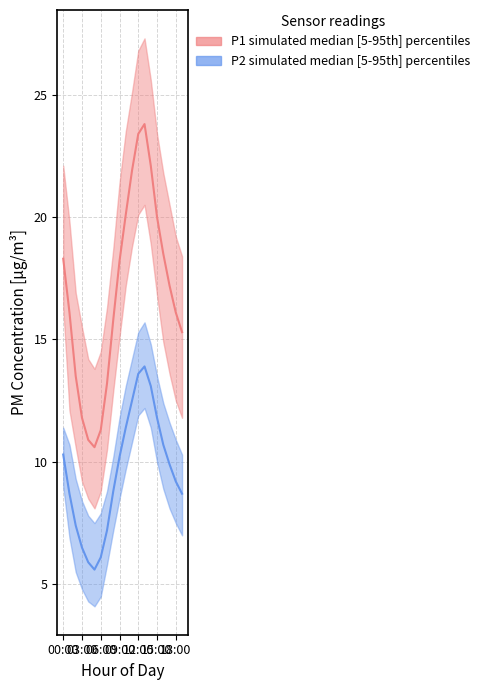

At 16, list the series in order from largest to smallest.

P1 median, P2 median